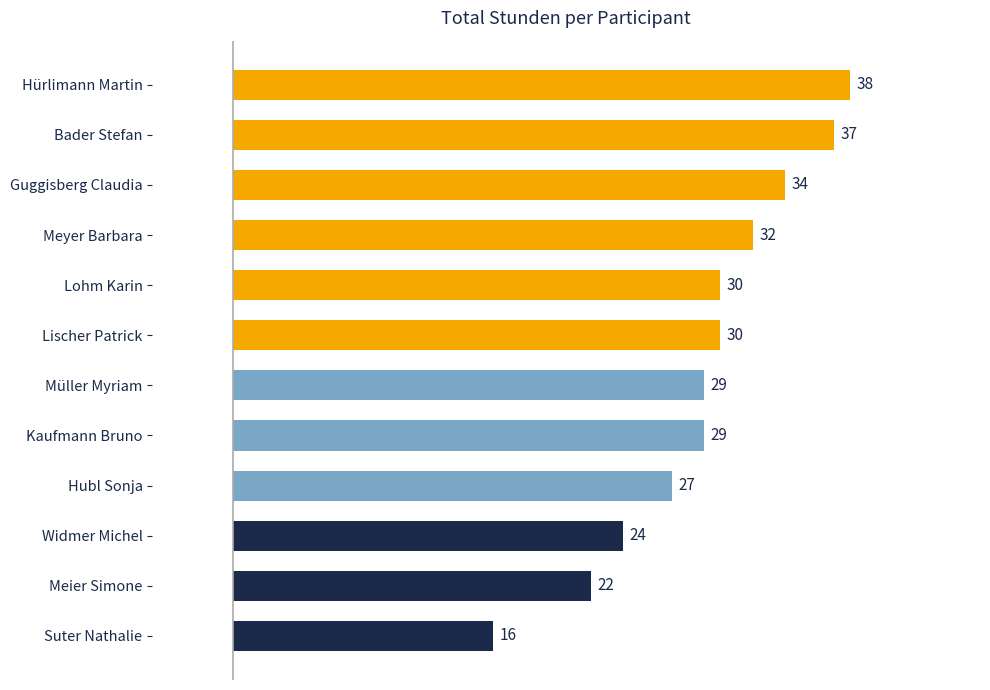

Is it true that the value at Widmer Michel is 24?

True